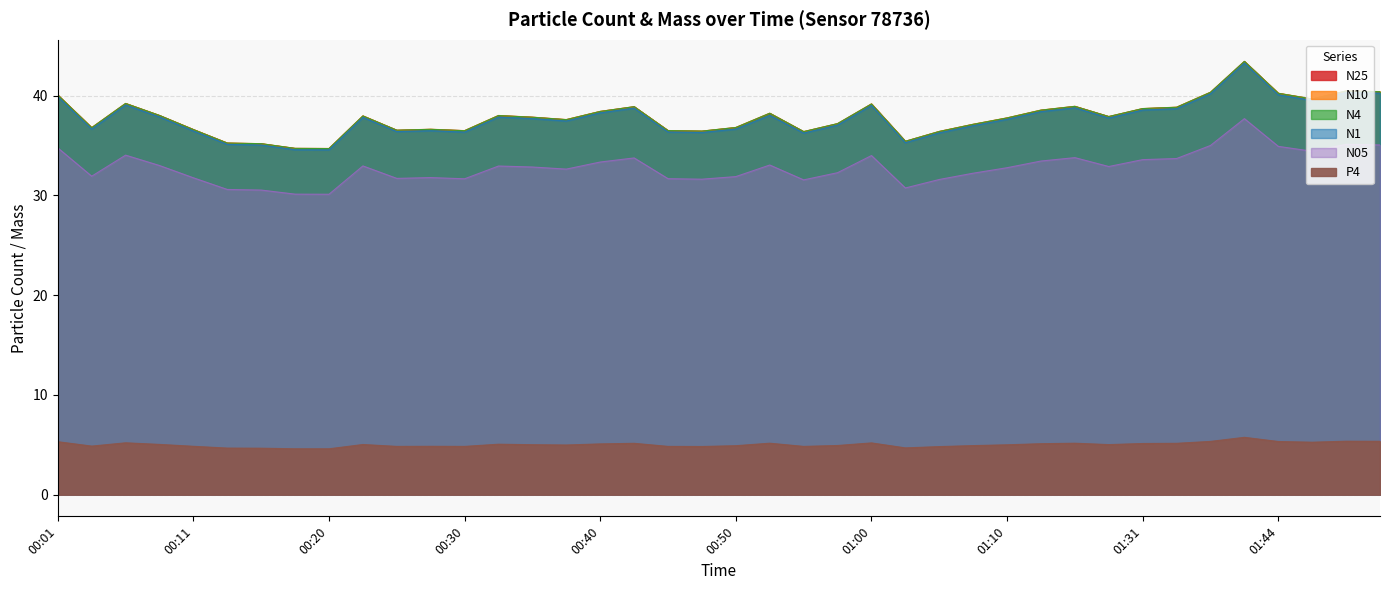

True or false: P4 and N05 cross at least once.

False